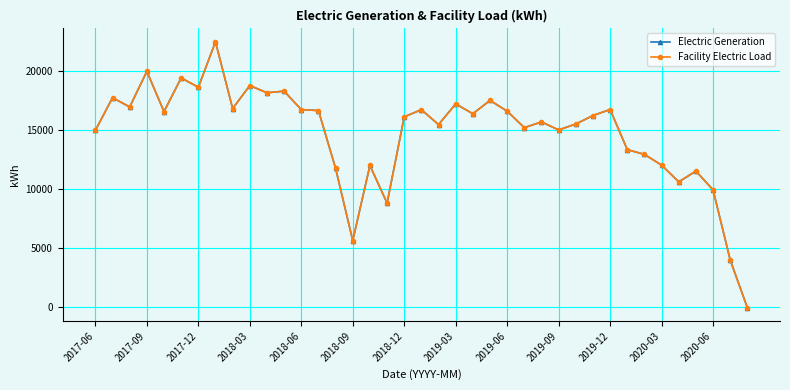

Is this an area chart (filled region under the line)?

No